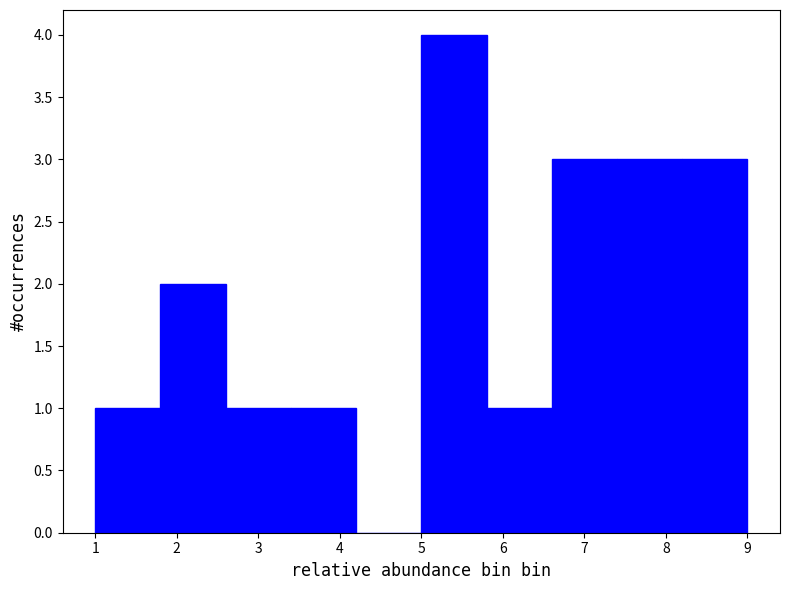

Reading left to right, list every bar in this chart as the range it spans on the x-axis followed by its height. The values are not printed on the chart, so give them approximately, as read against the axis.

1.0 to 1.8: 1
1.8 to 2.6: 2
2.6 to 3.4: 1
3.4 to 4.2: 1
4.2 to 5.0: 0
5.0 to 5.8: 4
5.8 to 6.6: 1
6.6 to 7.4: 3
7.4 to 8.2: 3
8.2 to 9.0: 3